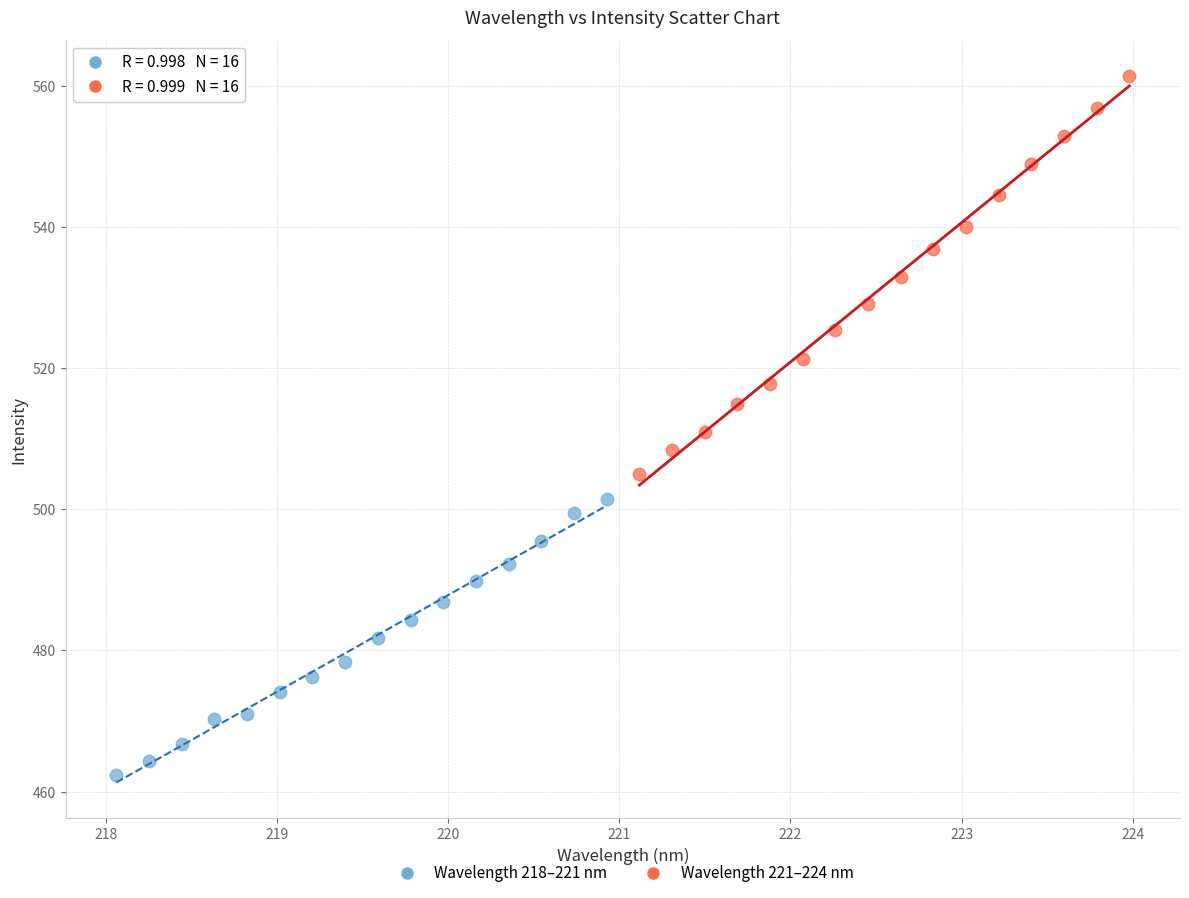

Which series has the widest spread of Y values?

Wavelength 221–224 nm